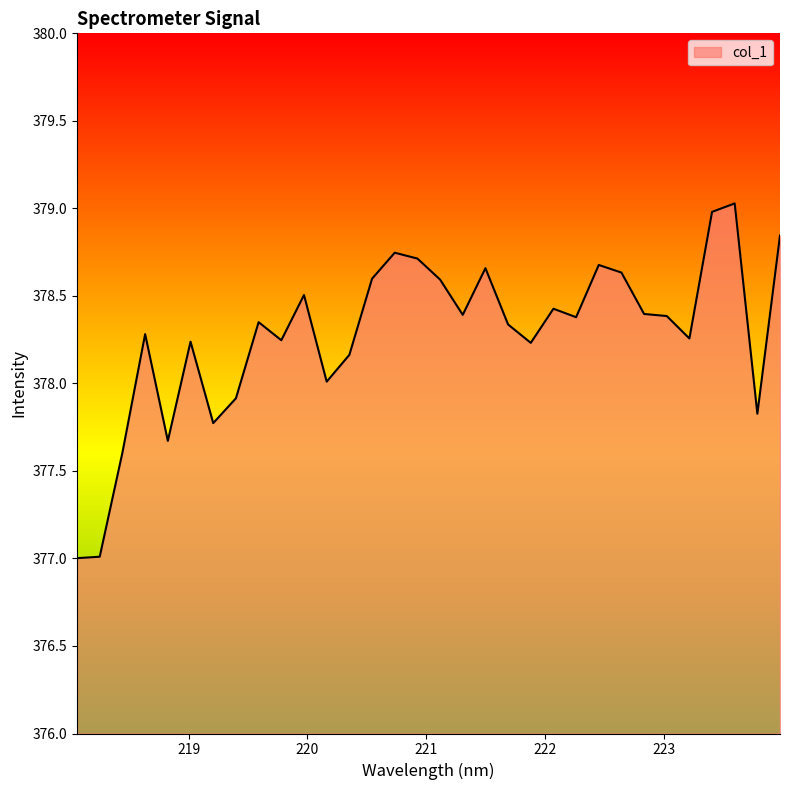

What is the minimum value shown in the chart?

377.0